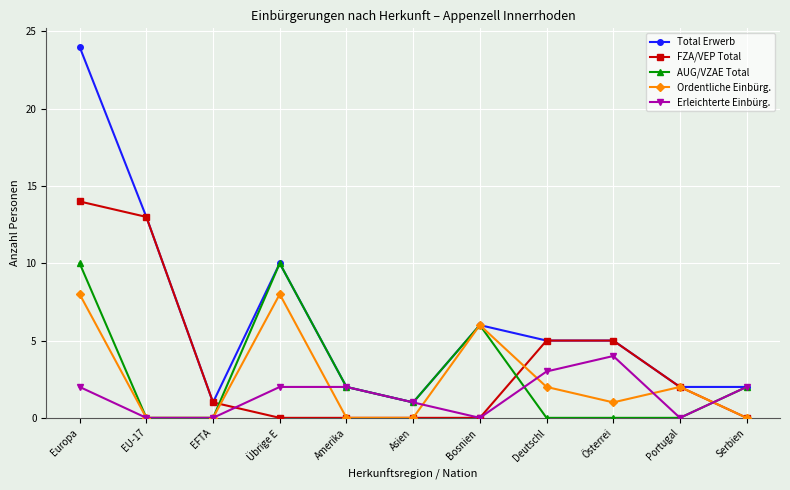

What position from the left is Amerika?

5